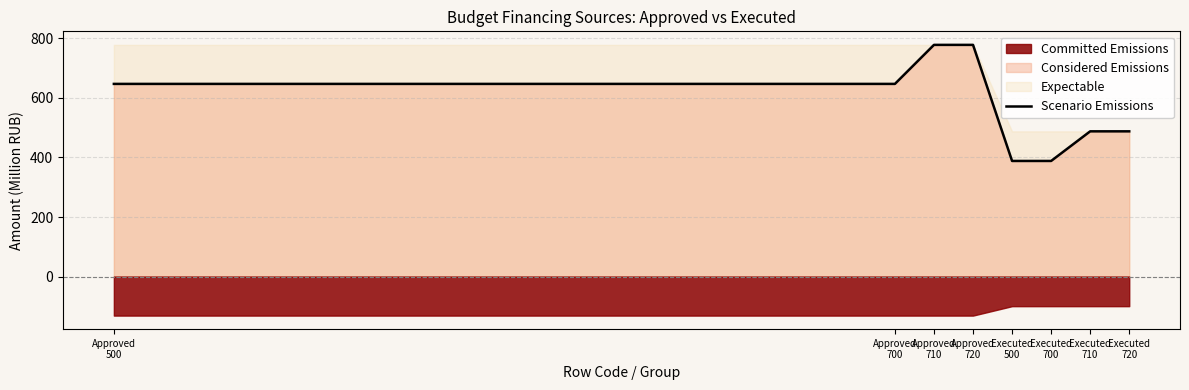

Rank the categories by value from highest to lowest.

Approved
710, Approved
720, Approved
500, Approved
700, Executed
710, Executed
720, Executed
500, Executed
700